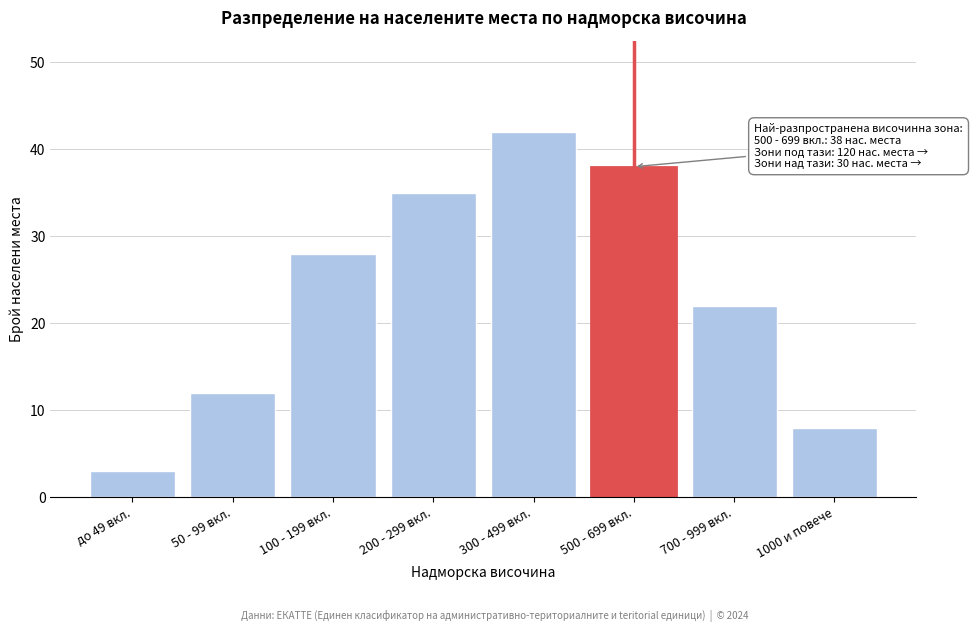

Reading left to right, what are all the values shown in this chart?

3	12	28	35	42	38	22	8